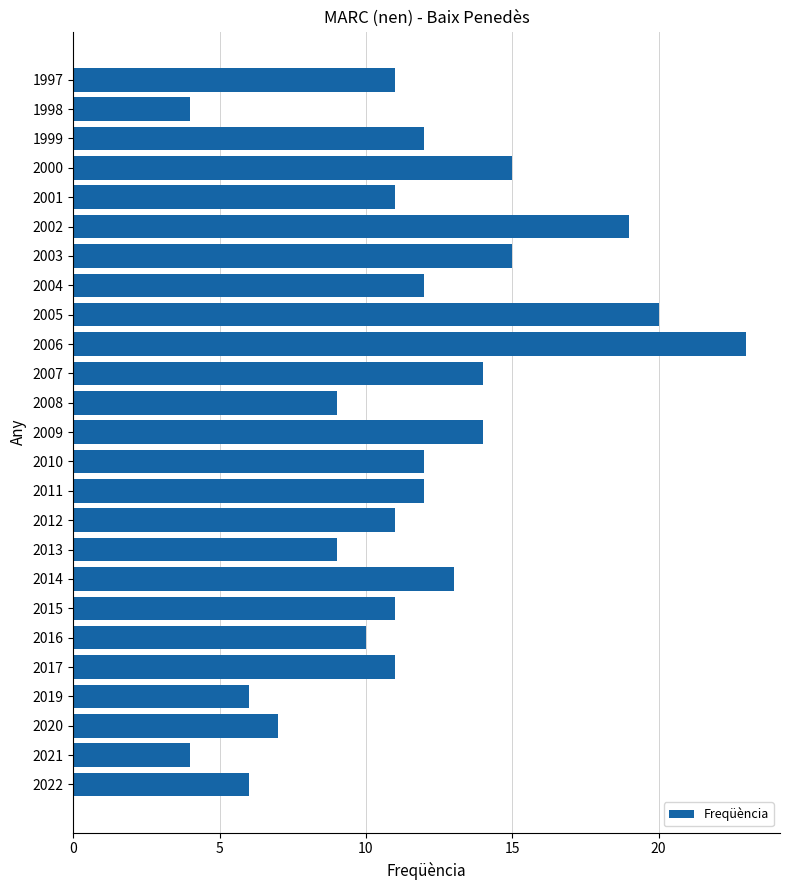

The chart shows a value of 11 at 2017. True or false?

True